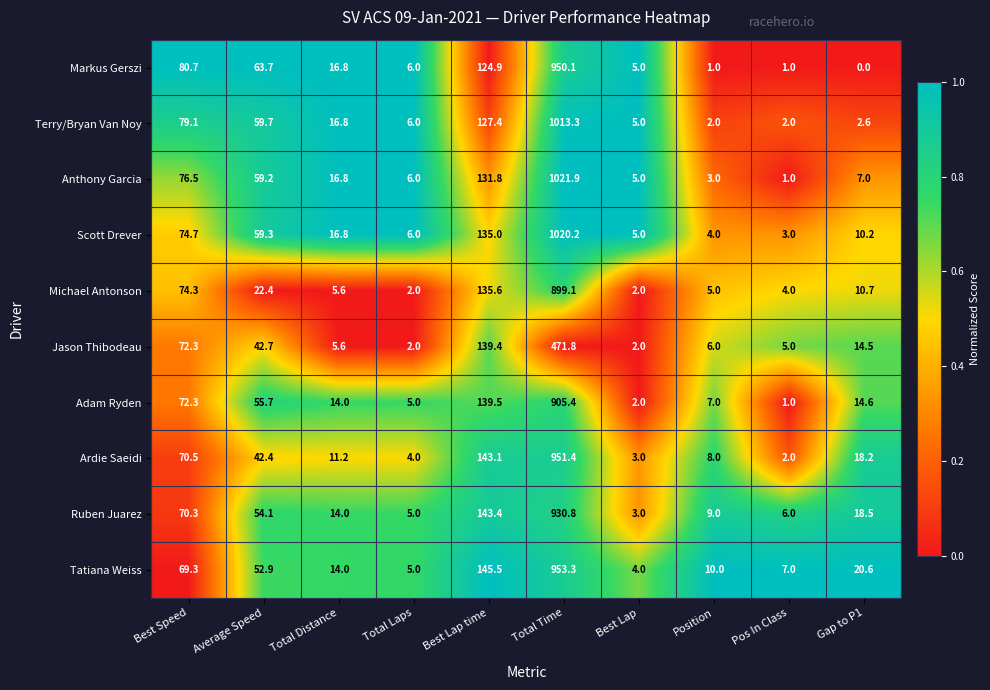

Which series changed the most between Total Distance and Gap to P1?

Markus Gerszi